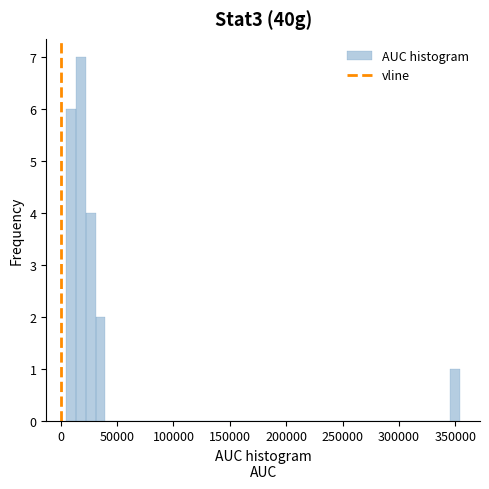

Around what value on the x-axis is the tallest bar? Give the approximate position of its centre, as read against the axis.

20000